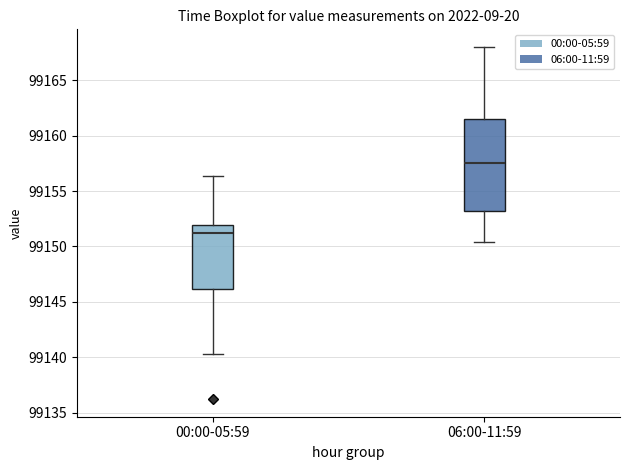

Where is the upper edge of the box for 06:00-11:59 on the y-axis? The values are not printed on the chart, so give them approximately, as read against the axis.

99161.5